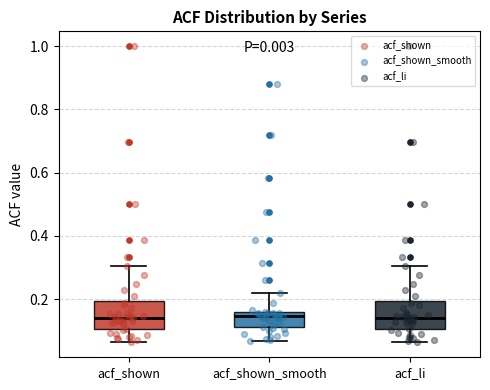

Reading left to right, read every box against the y-axis: the position of its median line, the range the box covers, and the ends of its whiskers. The values are not printed on the chart, so give them approximately, as read against the axis.

acf_shown: median 0.14, box 0.10 to 0.20, whiskers 0.06 to 0.30
acf_shown_smooth: median 0.14, box 0.12 to 0.16, whiskers 0.06 to 0.22
acf_li: median 0.14, box 0.10 to 0.20, whiskers 0.06 to 0.30